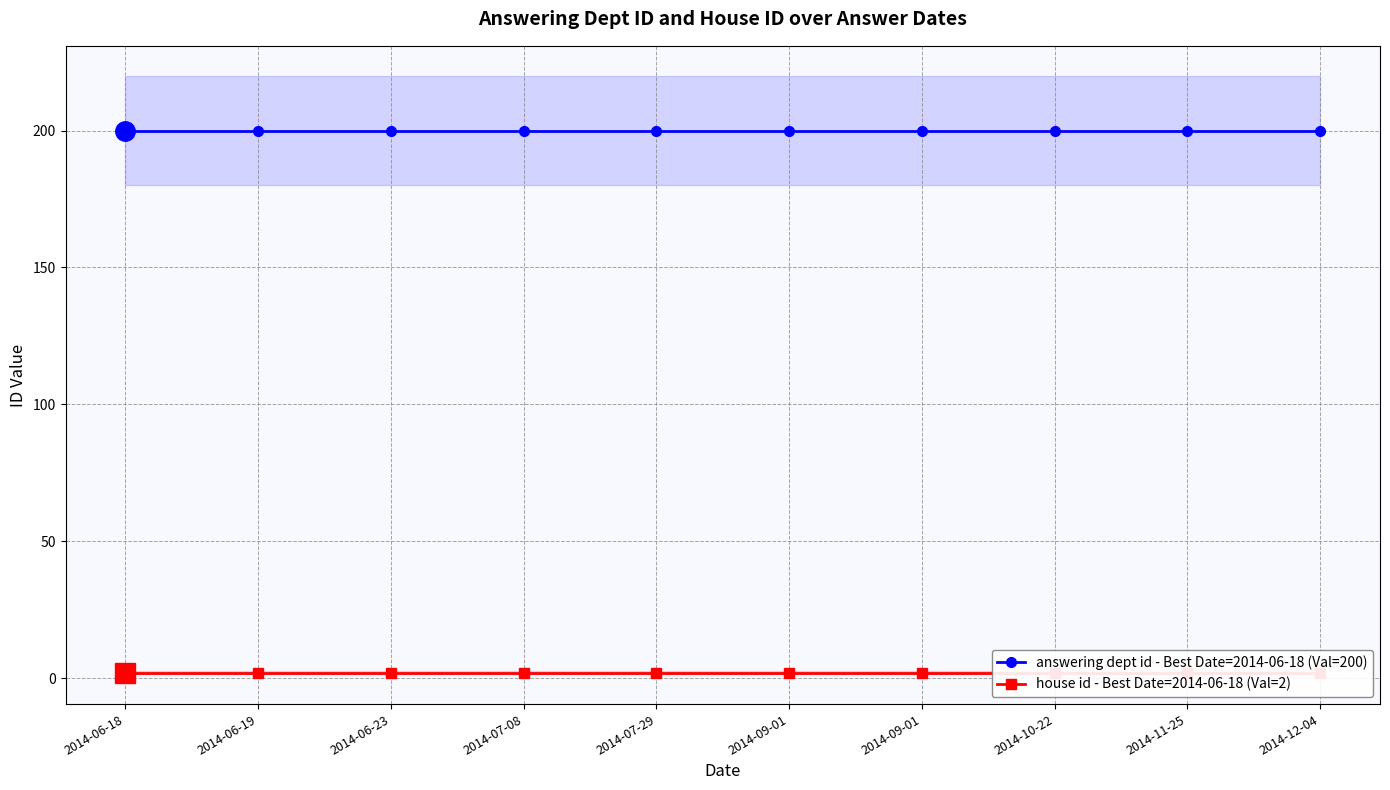

The value of answering dept id - Best Date=2014-06-18 (Val=200) at 2014-06-19 is 112. True or false?

False